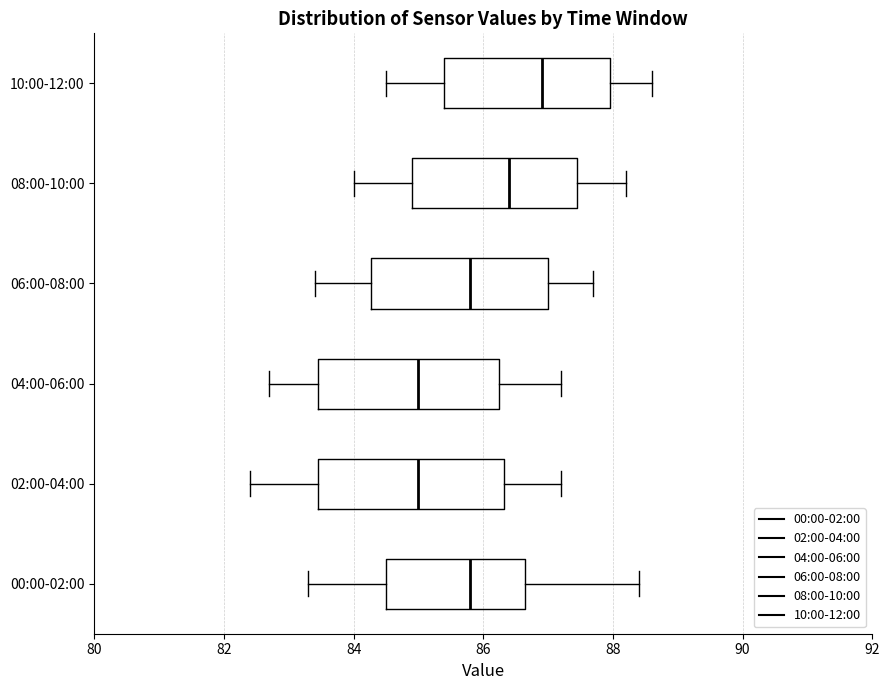

Reading bottom to top, read every box against the x-axis: the position of its median line, the range the box covers, and the ends of its whiskers. The values are not printed on the chart, so give them approximately, as read against the axis.

00:00-02:00: median 85.8, box 84.6 to 86.6, whiskers 83.4 to 88.4
02:00-04:00: median 85.0, box 83.4 to 86.4, whiskers 82.4 to 87.2
04:00-06:00: median 85.0, box 83.4 to 86.2, whiskers 82.8 to 87.2
06:00-08:00: median 85.8, box 84.2 to 87.0, whiskers 83.4 to 87.8
08:00-10:00: median 86.4, box 85.0 to 87.4, whiskers 84.0 to 88.2
10:00-12:00: median 87.0, box 85.4 to 88.0, whiskers 84.6 to 88.6